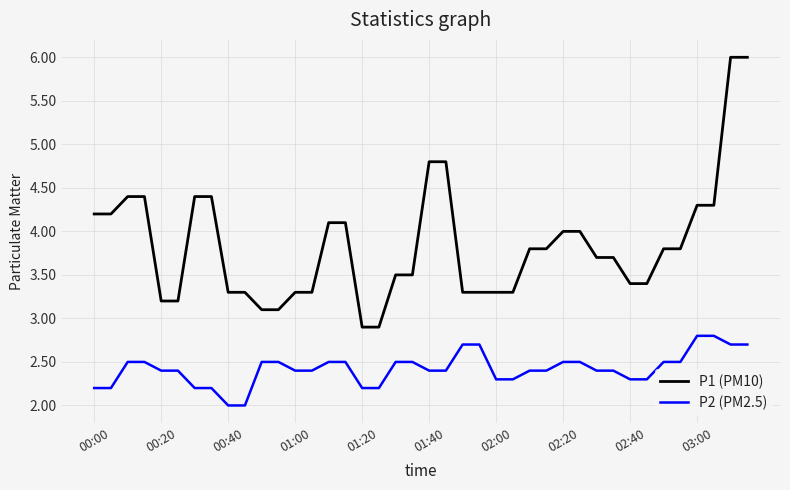

Which series has the widest spread of values?

P1 (PM10)